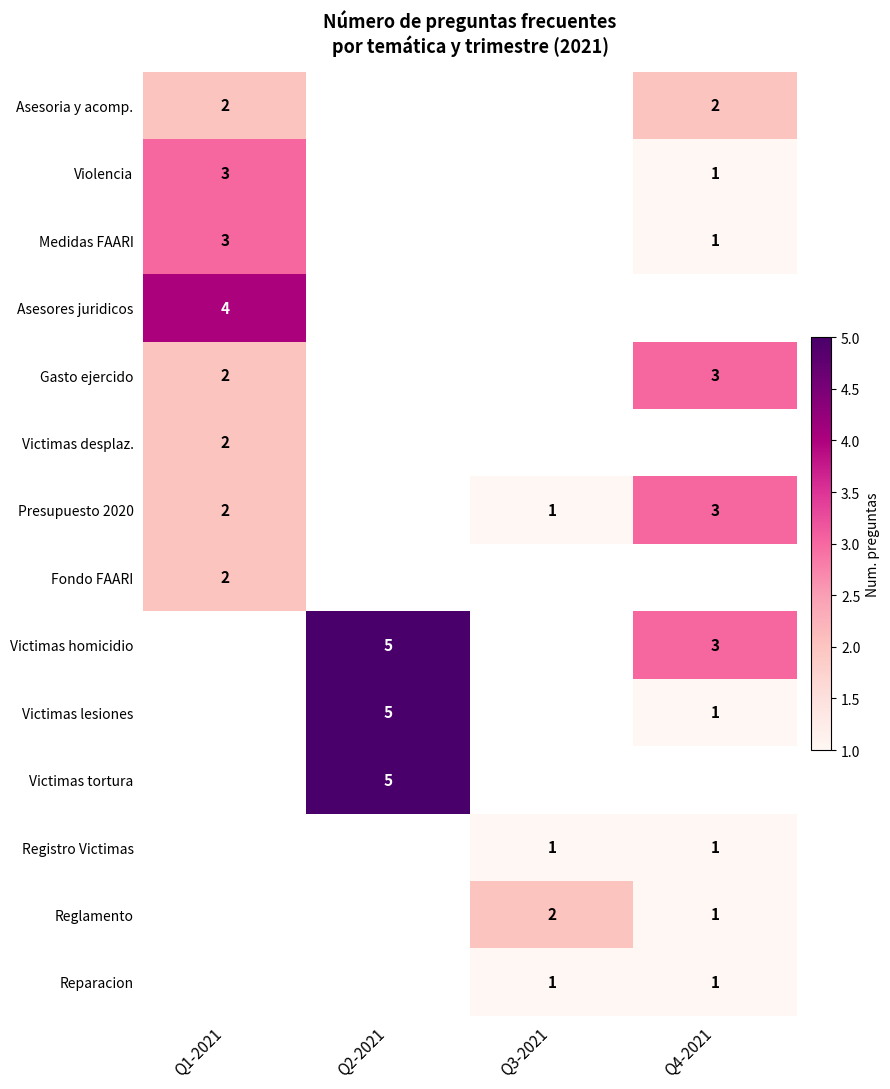

The Victimas tortura series shows 2 at Q2-2021. True or false?

False